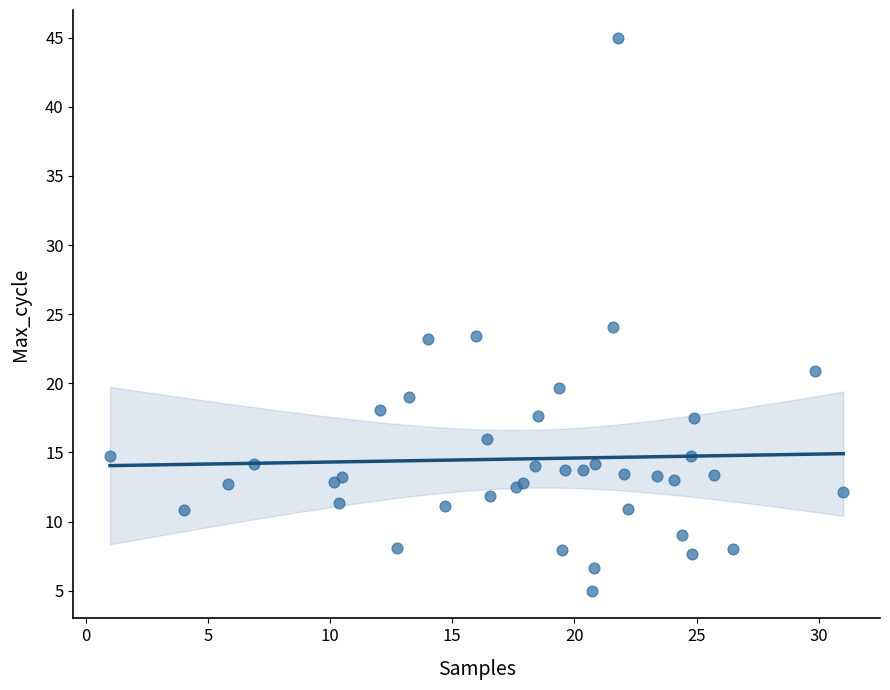

What Y value in the scatter plot is closest to 25?

24.1